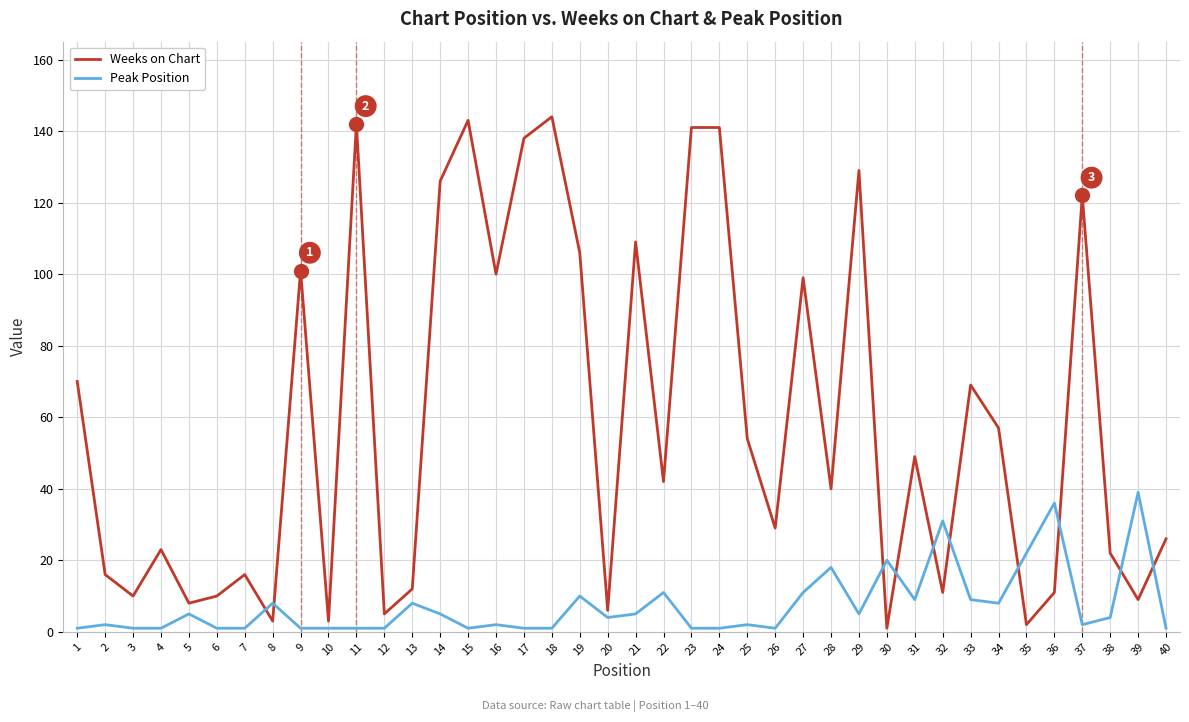

How many times do Weeks on Chart and Peak Position cross each other?

10